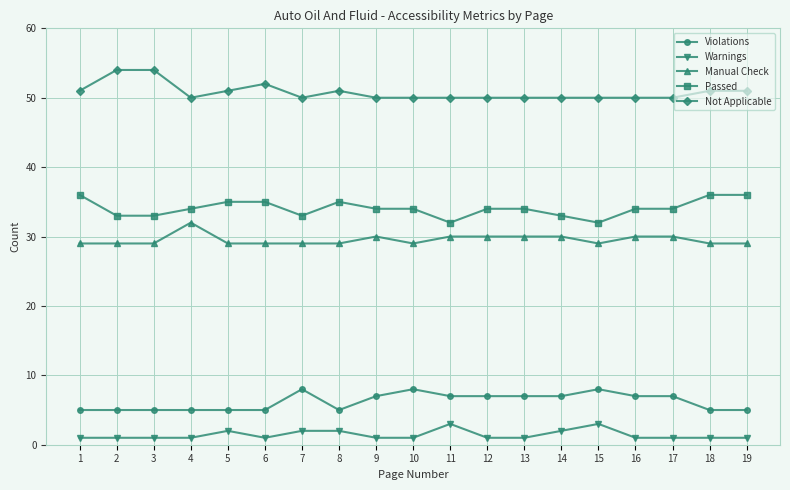

Read the Manual Check value at 6.

29